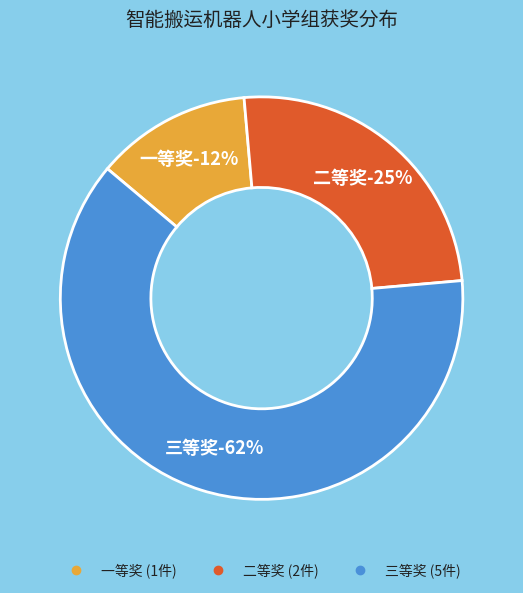

True or false: 一等奖 accounts for 12% of the total.

True